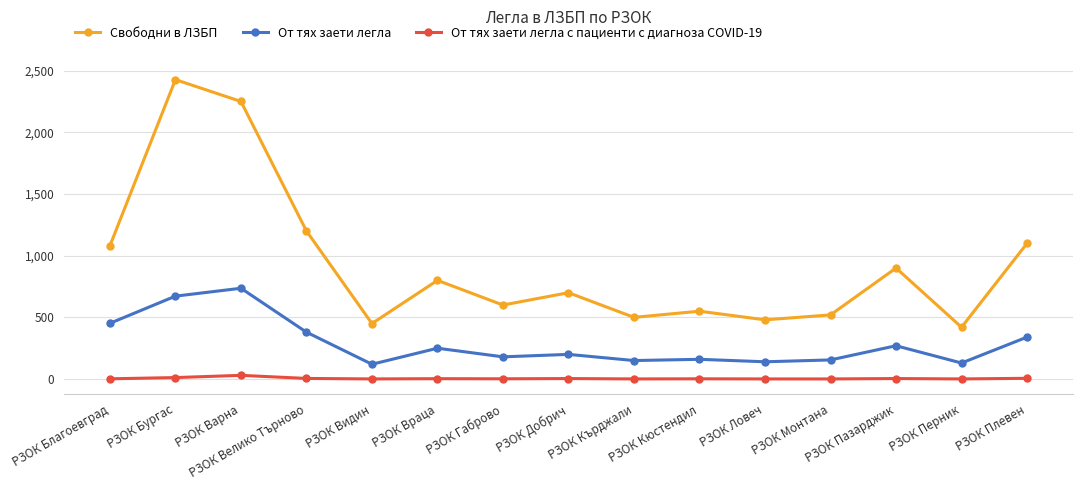

What is the difference between the От тях заети легла values at РЗОК Видин and РЗОК Габрово?

60